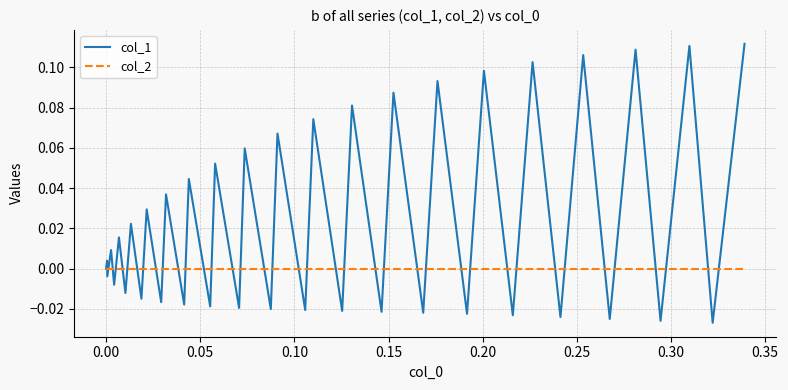

Which series has the widest spread of values?

col_1